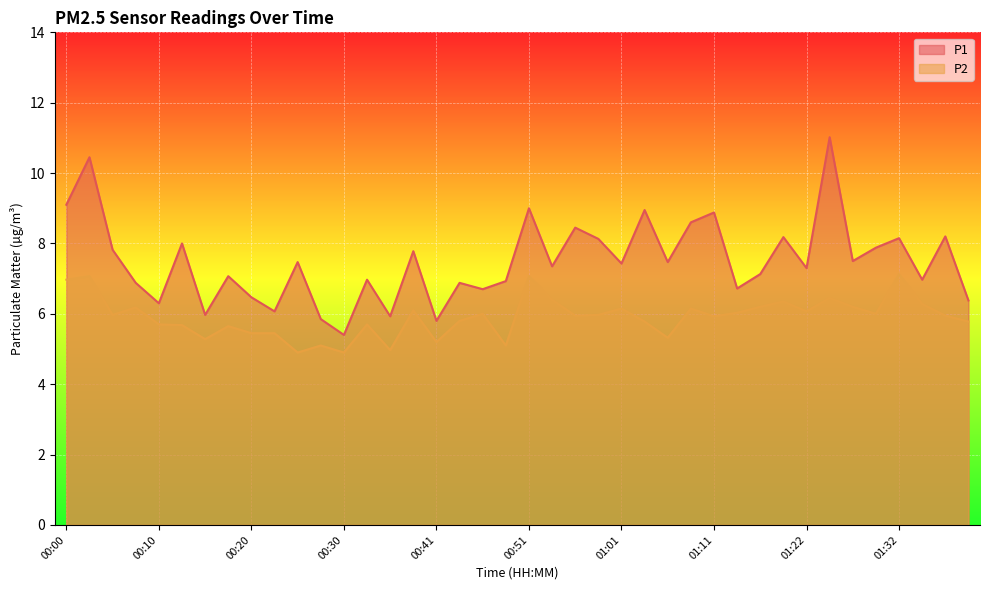

Is the value of P1 at 01:34 greater than the value of P2 at 01:11?

Yes